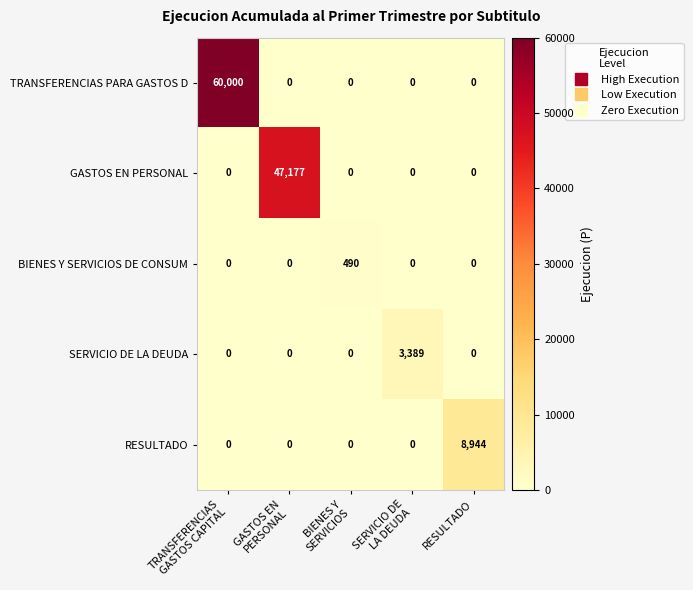

What is the sum of all RESULTADO values?

8944